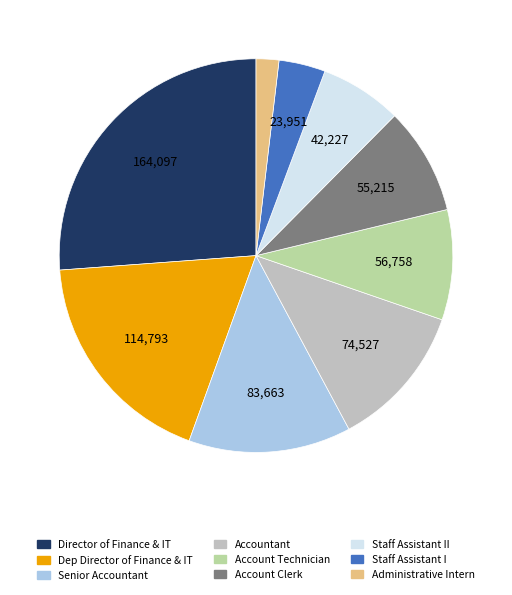

Which slice is the smallest?

Administrative Intern